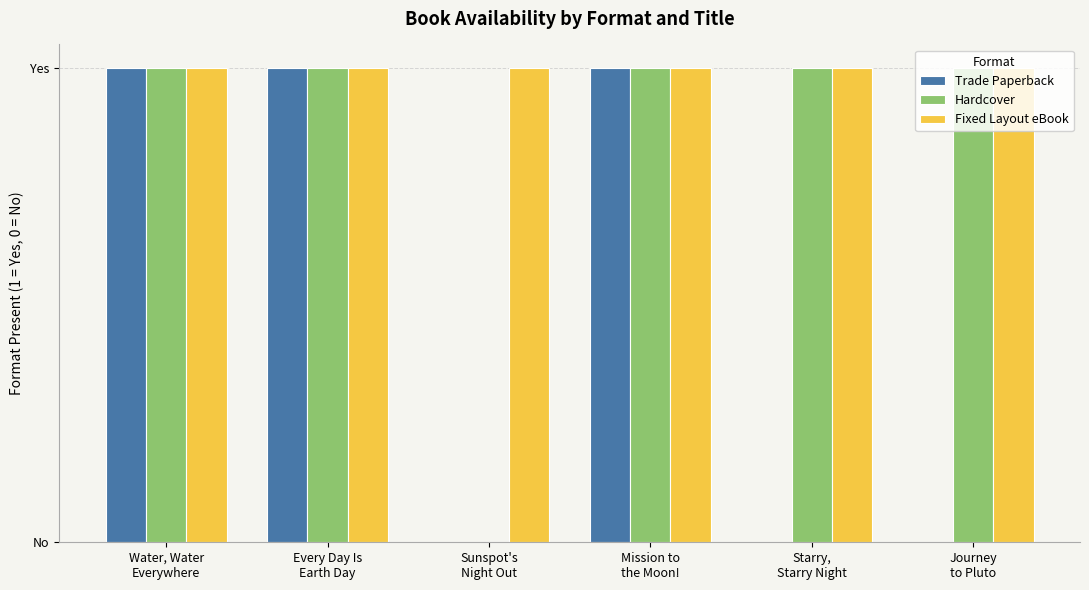

What is the maximum value for Hardcover?

1